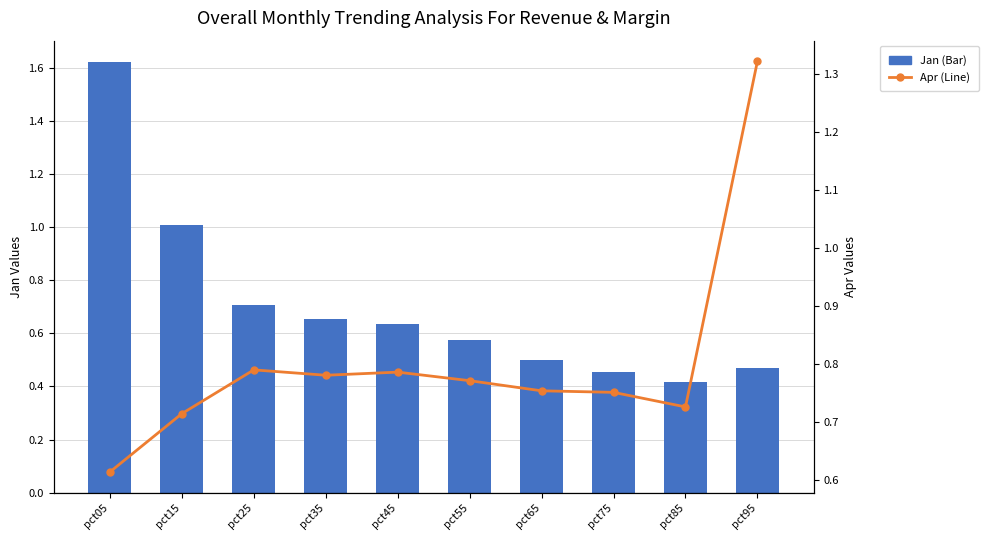

Read the Apr (Line) value at pct25.

0.8